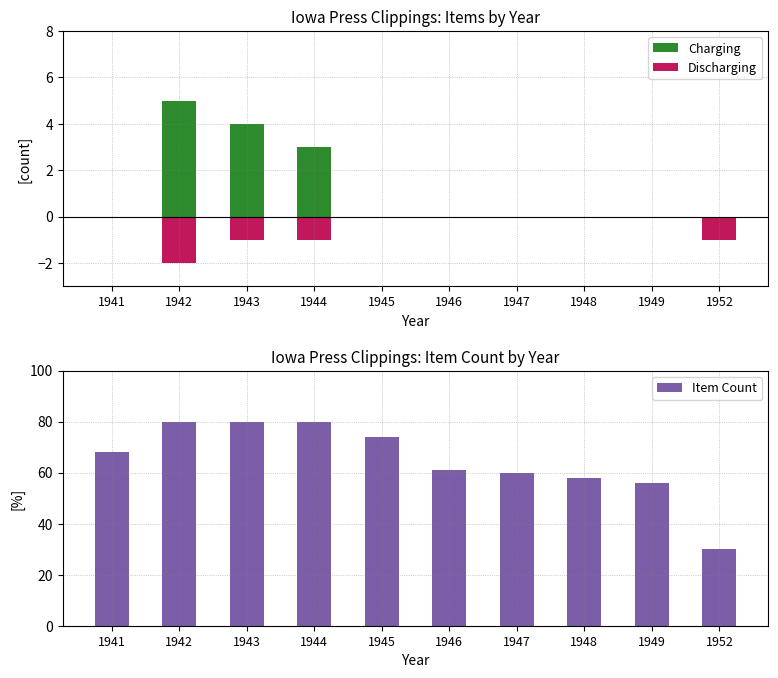

Which series has the largest total across all categories?

Item Count